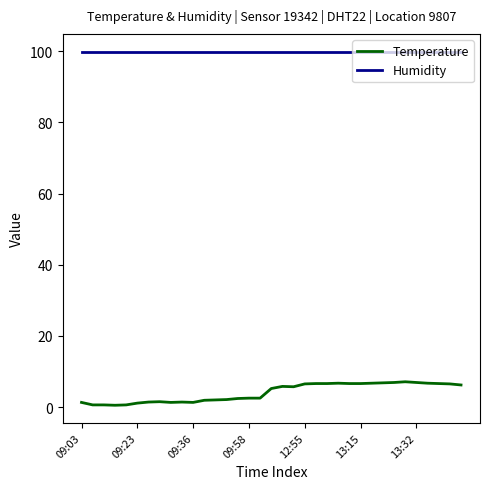

Which series has the largest total across all categories?

Humidity